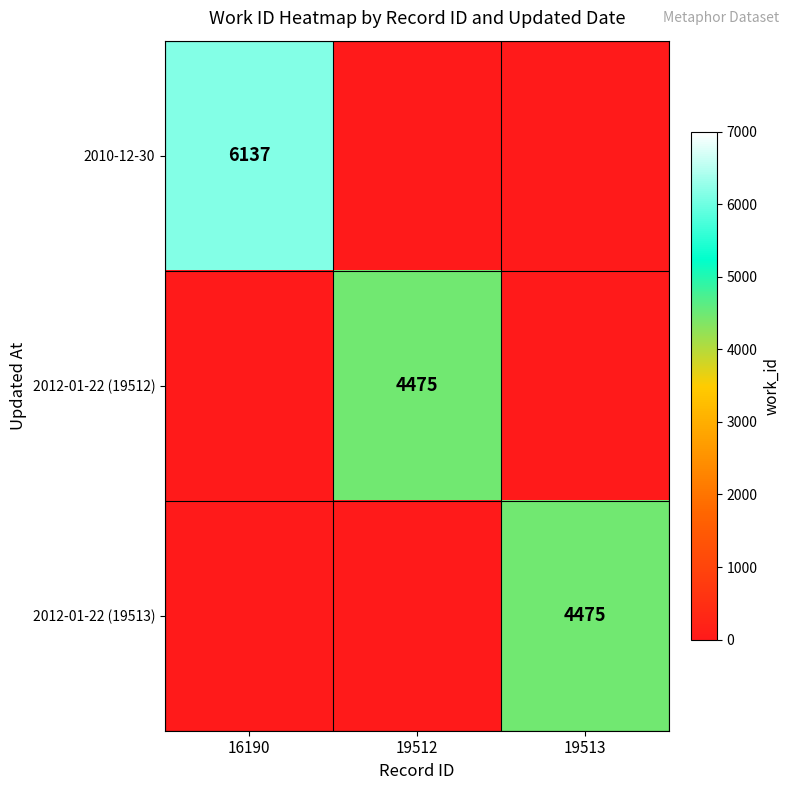

At how many categories does at least one series exceed 3061?

3